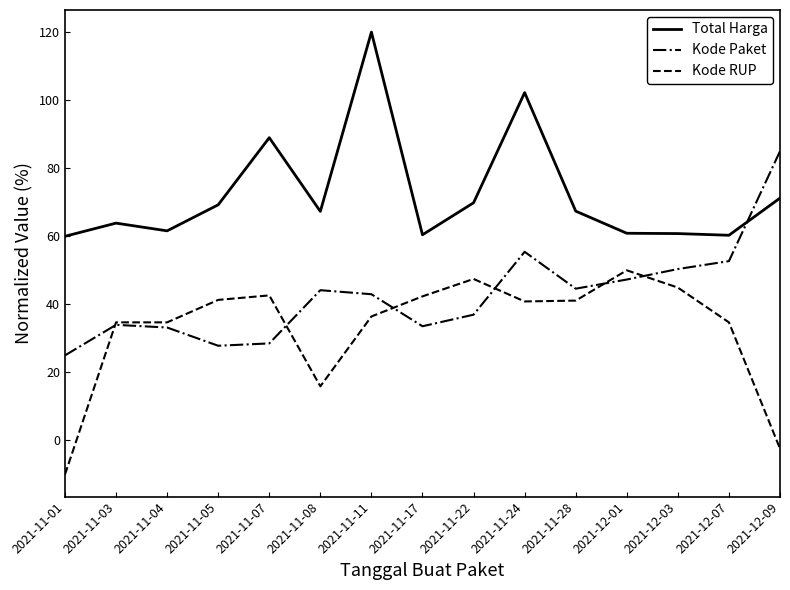

True or false: Kode RUP has more than 1 interior local peaks.

True